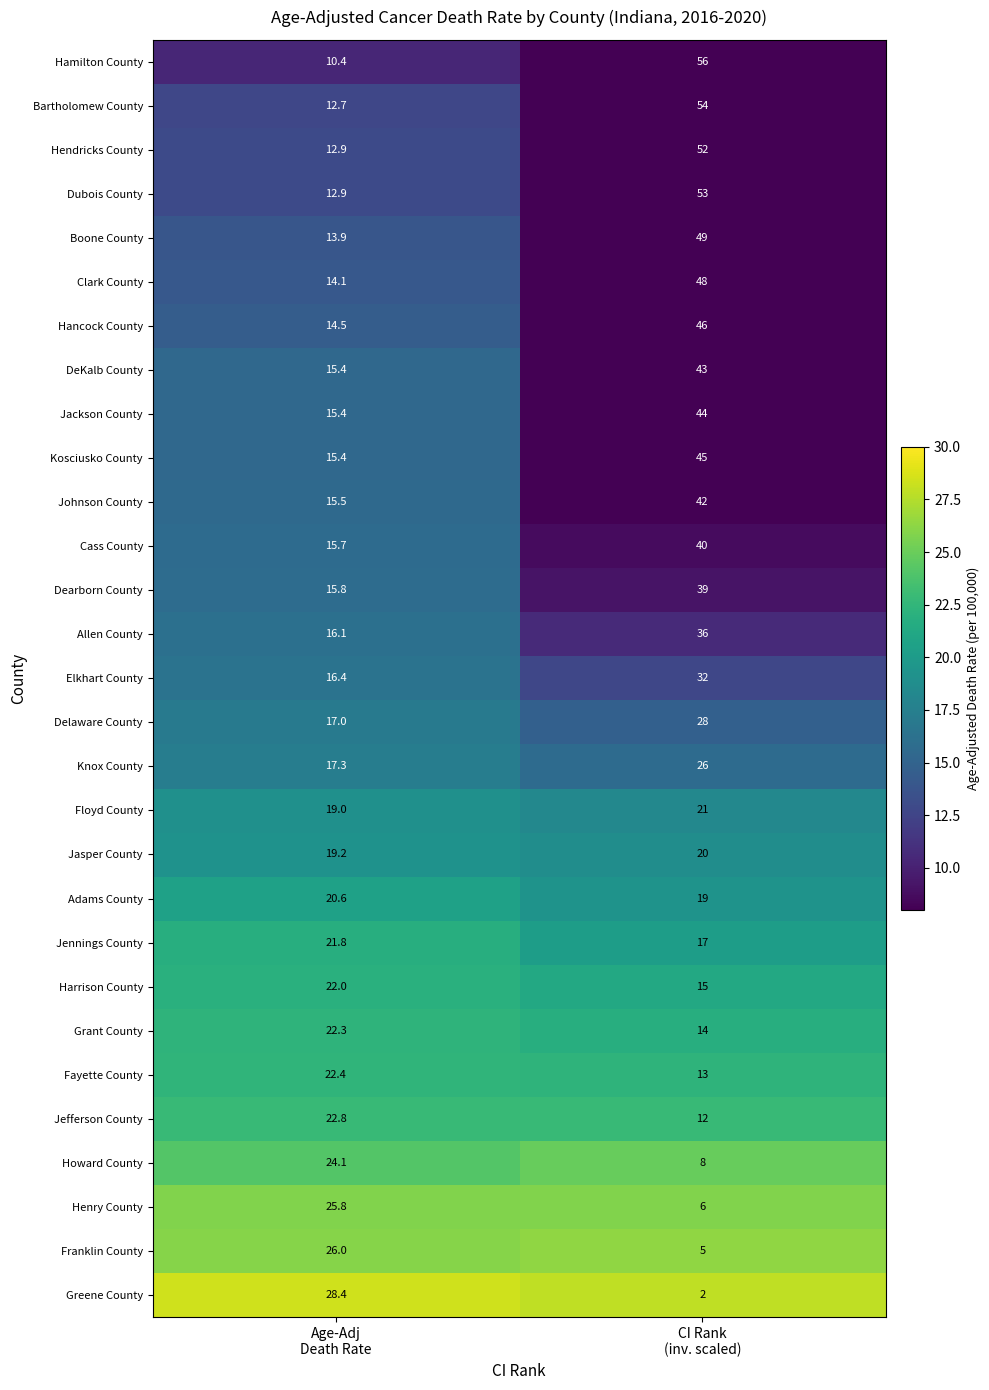

How many values in the Delaware County series are below 28?

1